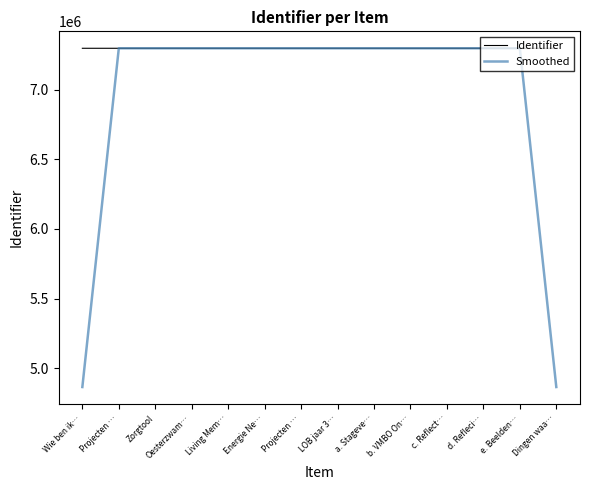

What are all the series names shown in the legend?

Identifier, Smoothed